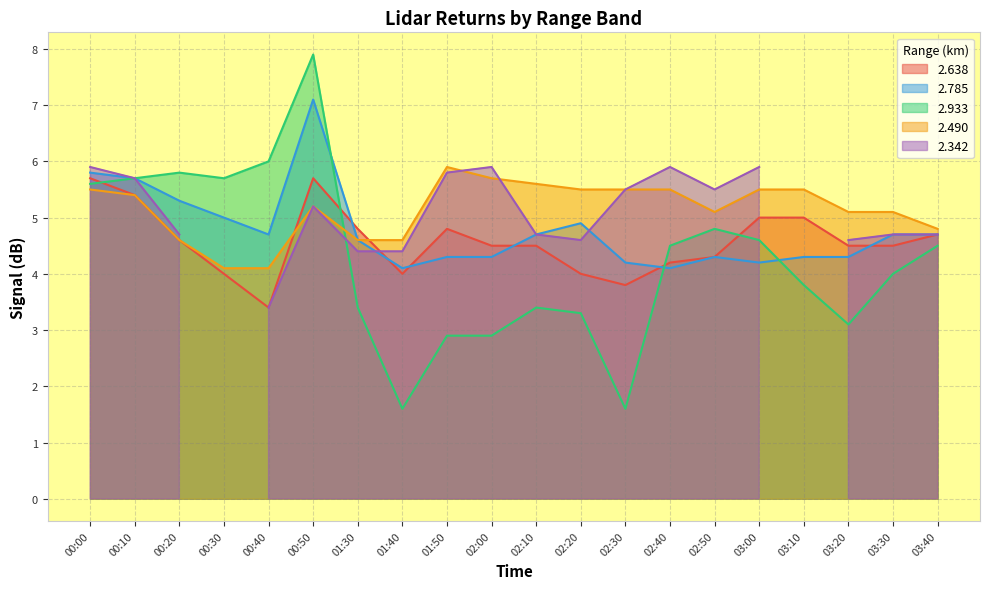

At how many categories does at least one series exceed 2?

20